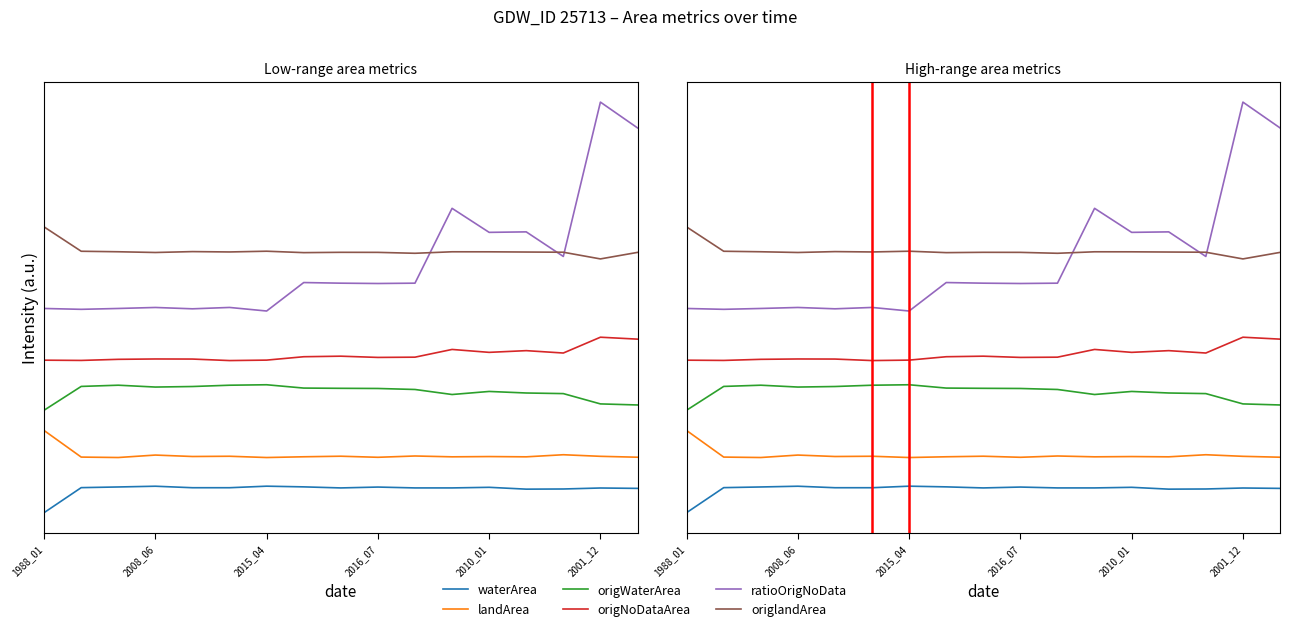

Is this an area chart (filled region under the line)?

No